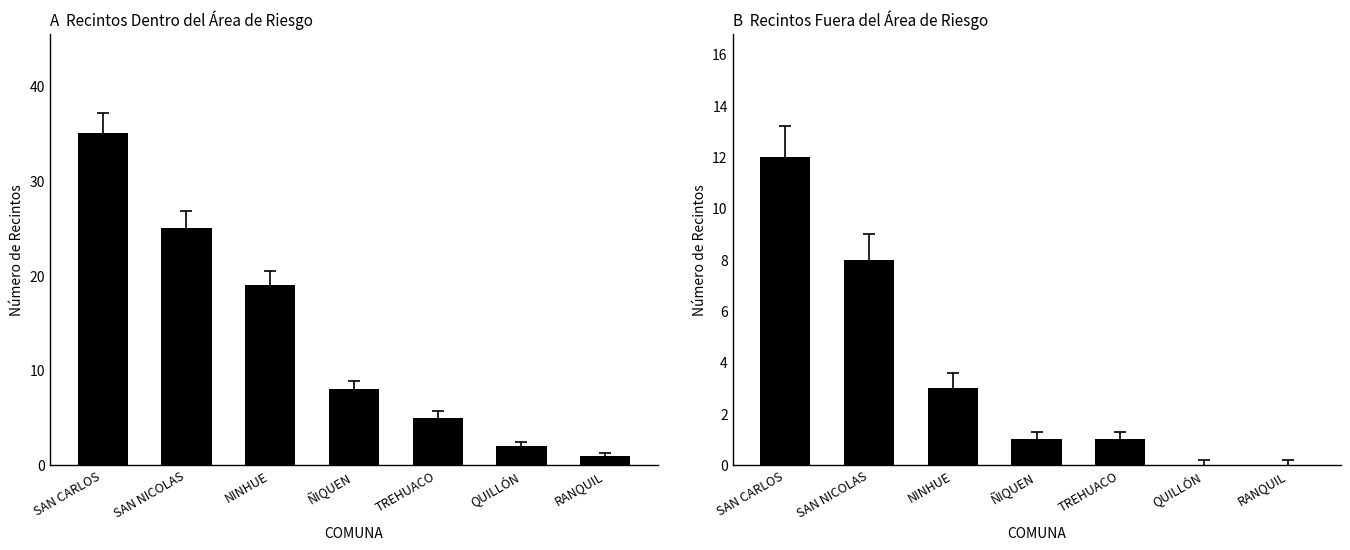

Reading left to right, list all the values displayed in this chart.

Dentro del Area: 35	25	19	8	5	2	1
Fuera del Area: 12	8	3	1	1	0	0